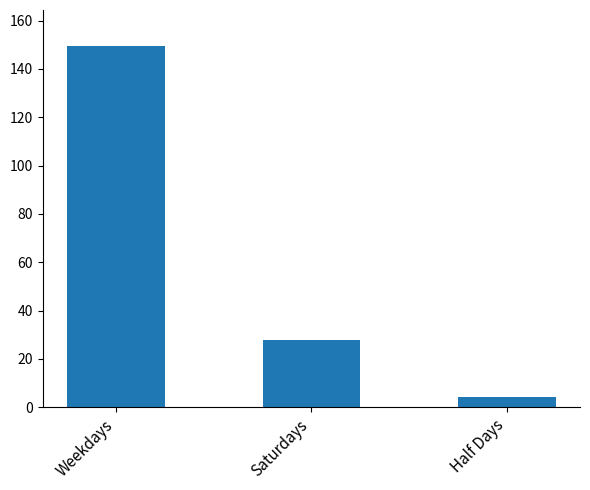

What is the average value?

60.5